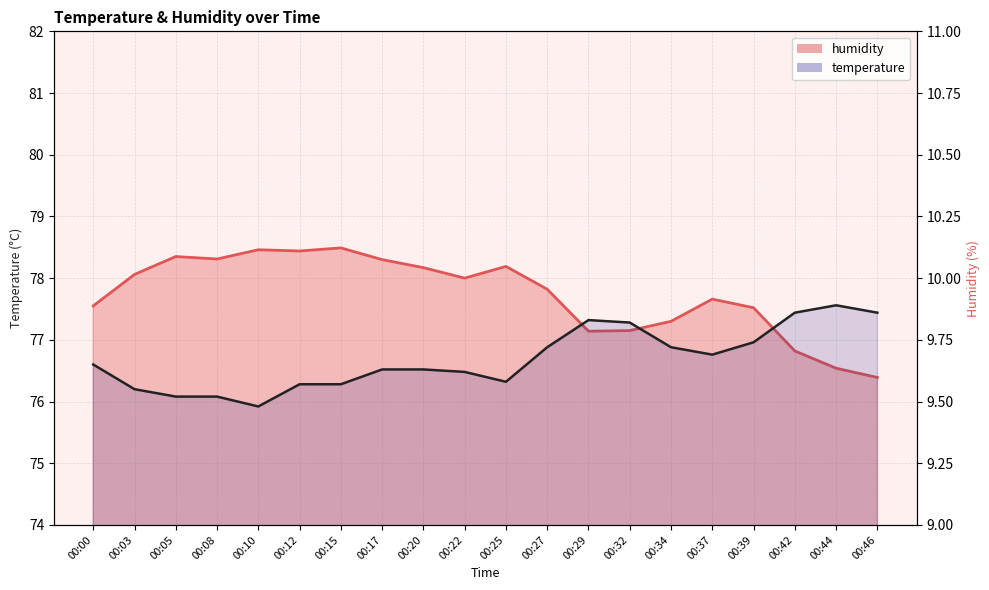

Does the chart have visible grid lines?

Yes